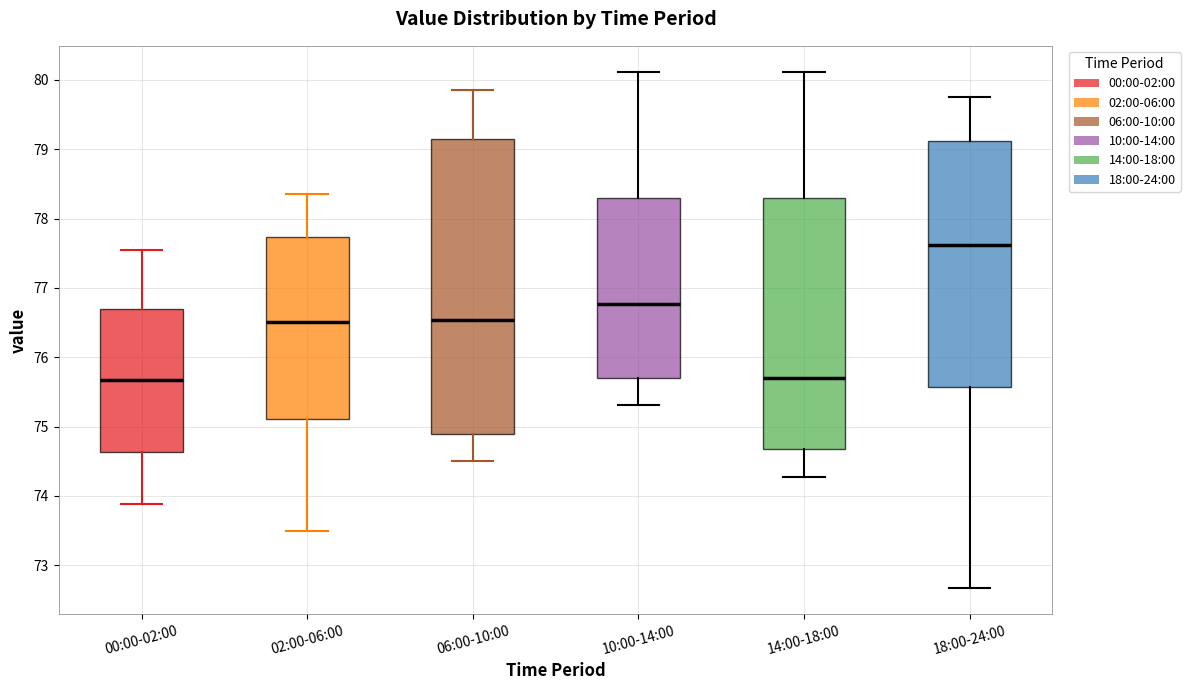

Which box is the tallest, from its lower edge to its upper edge?

06:00-10:00